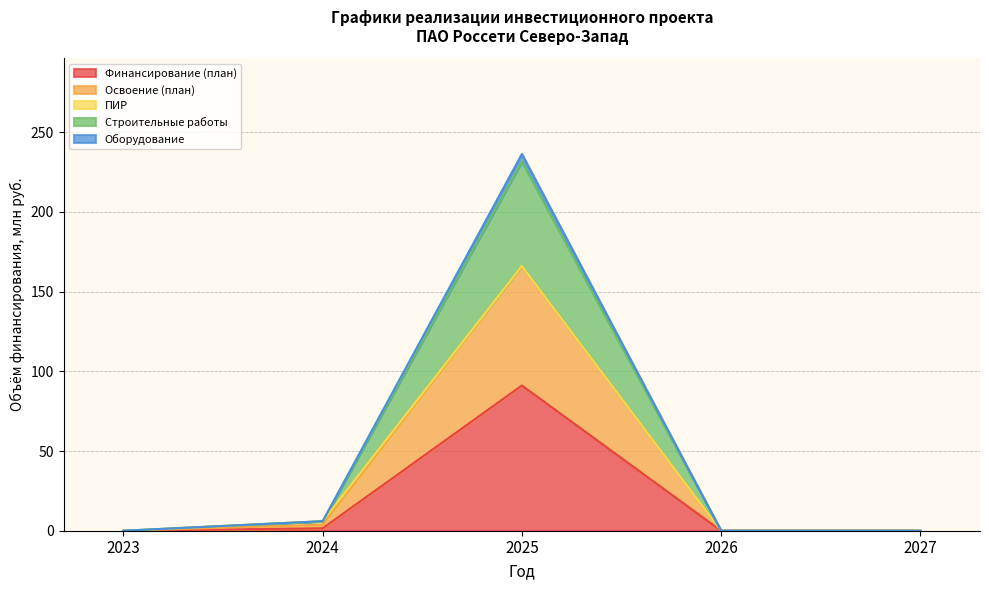

At which category is the sum across all series the highest?

2025